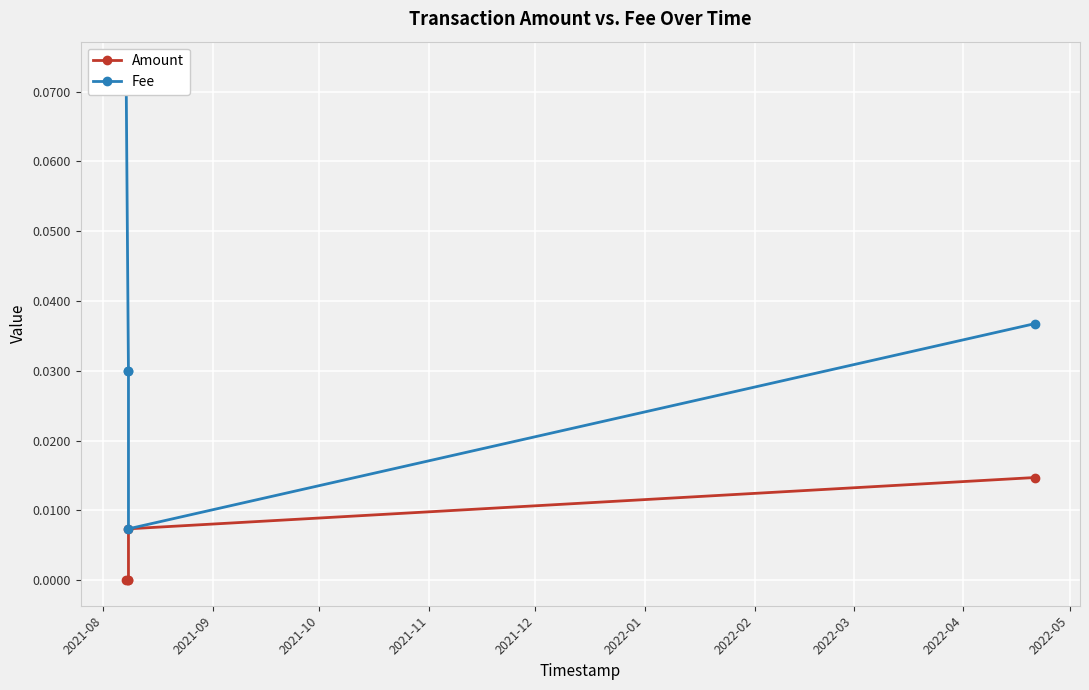

At which category does the chart reach its peak across all series?

2021-08